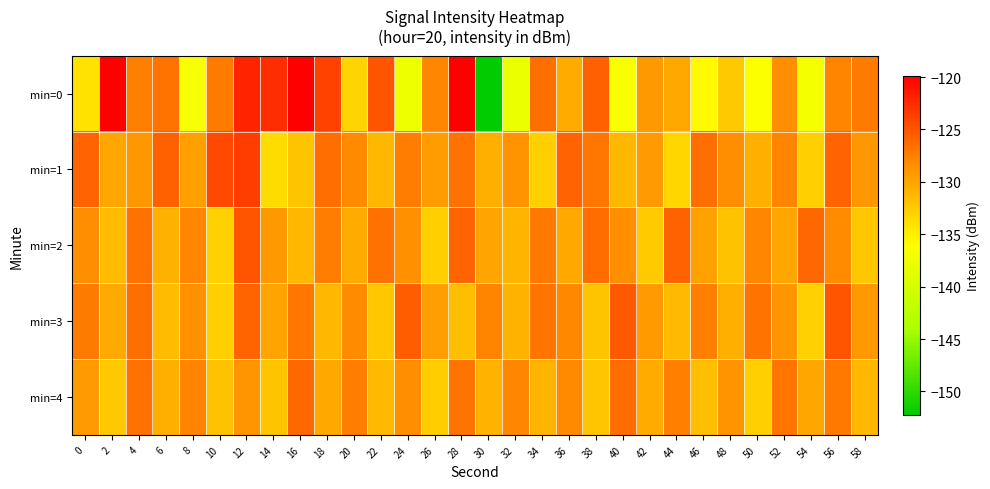

Rank the series by their maximum value, from highest to lowest.

min=0, min=1, min=2, min=3, min=4